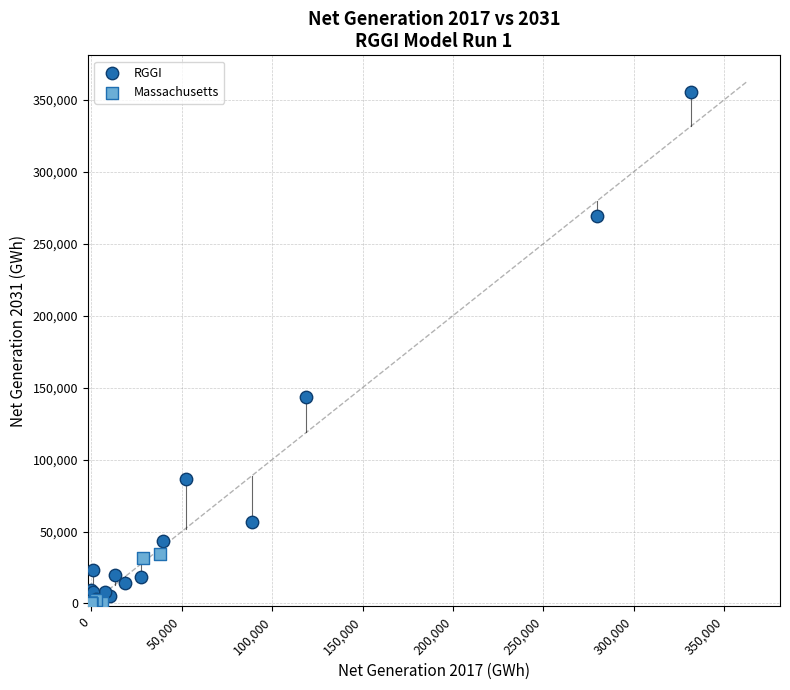

Which series reaches the maximum Y coordinate?

RGGI